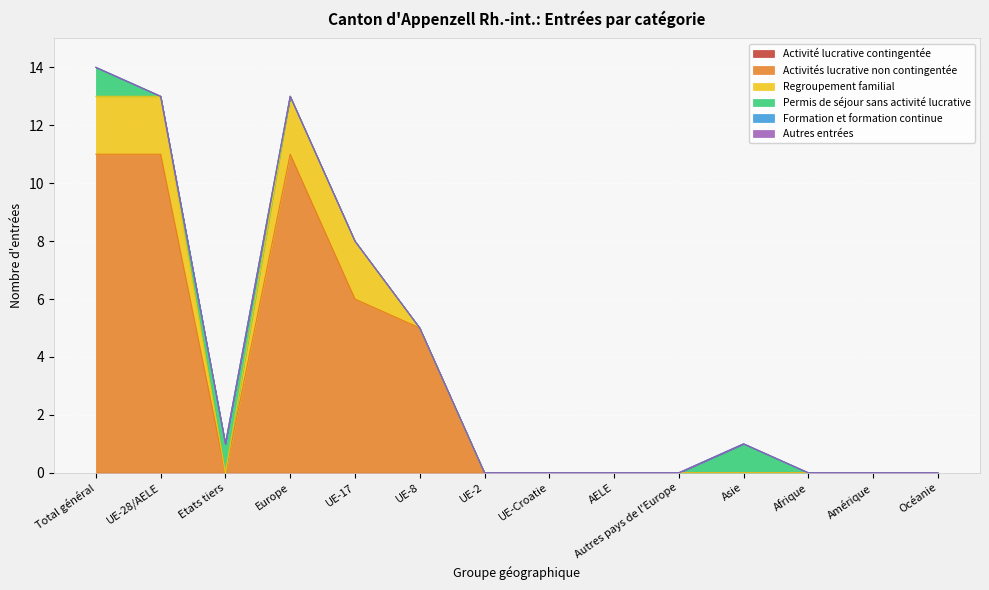

What is the spread (max minus min) of values at Total général?

11